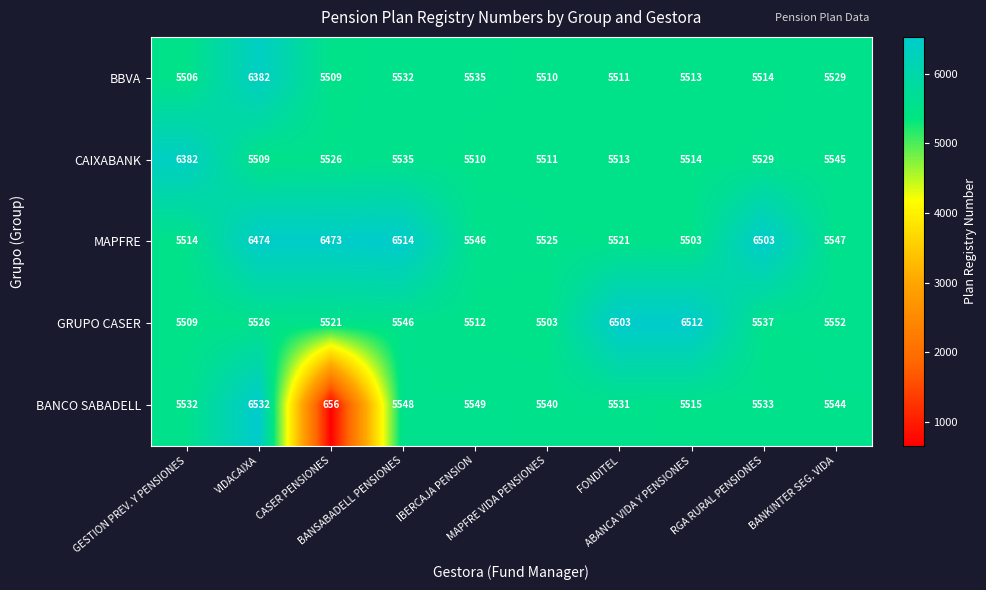

What is the average value of the MAPFRE series?

5912